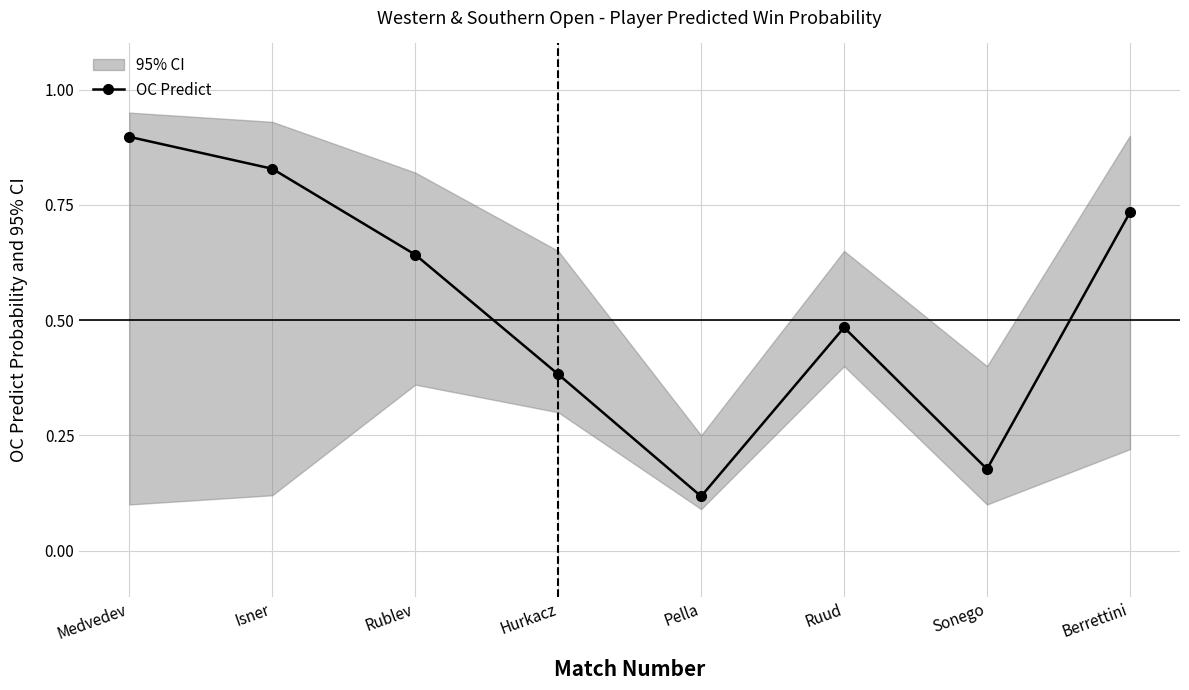

What is the minimum value shown in the chart?

0.1